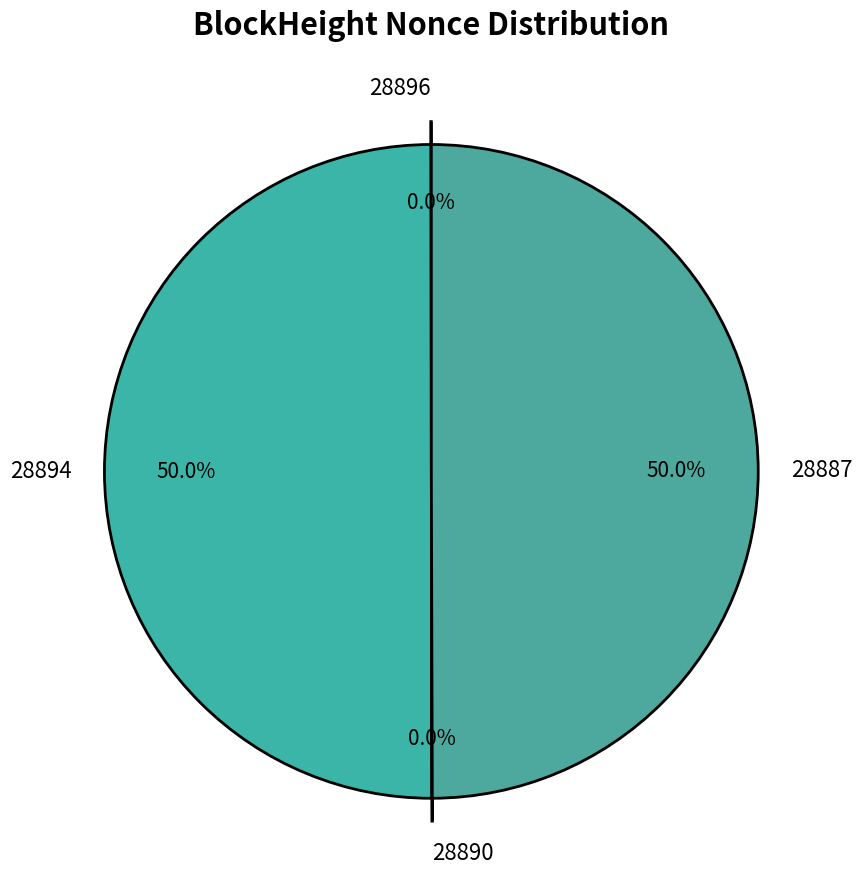

Which slice is the smallest?

28890